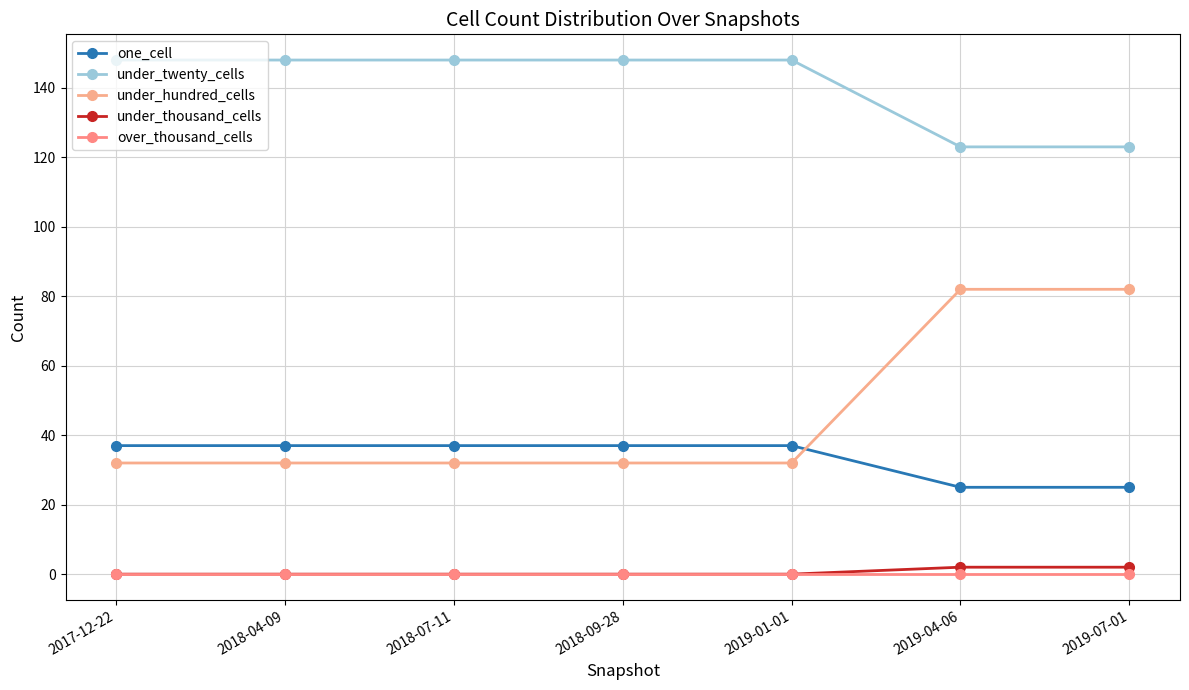

Which category has the highest value across all series?

2017-12-22